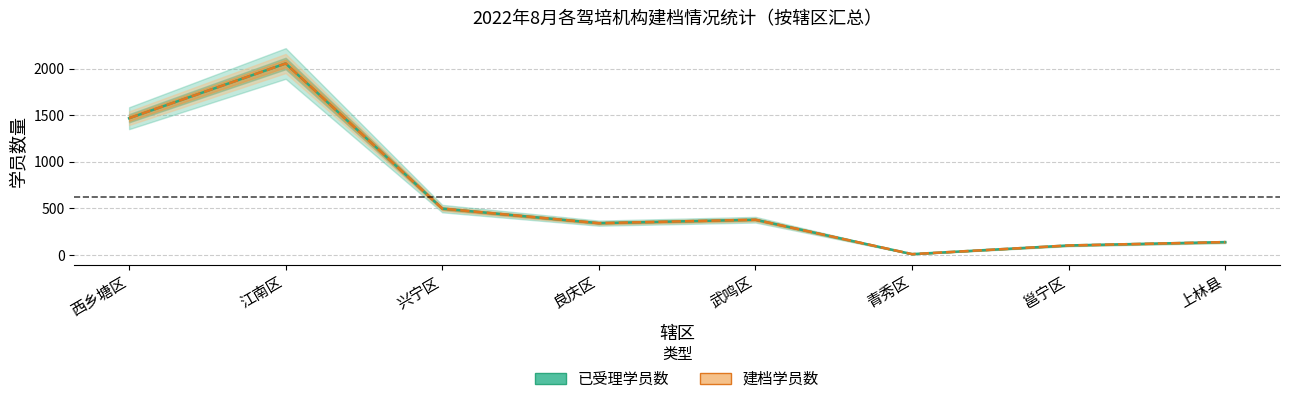

Reading left to right, what are all the values shown in this chart?

已受理学员数: 西乡塘区=1467	江南区=2054	兴宁区=498	良庆区=342	武鸣区=379	青秀区=10	邕宁区=103	上林县=139
建档学员数: 西乡塘区=1467	江南区=2054	兴宁区=498	良庆区=342	武鸣区=379	青秀区=10	邕宁区=103	上林县=139